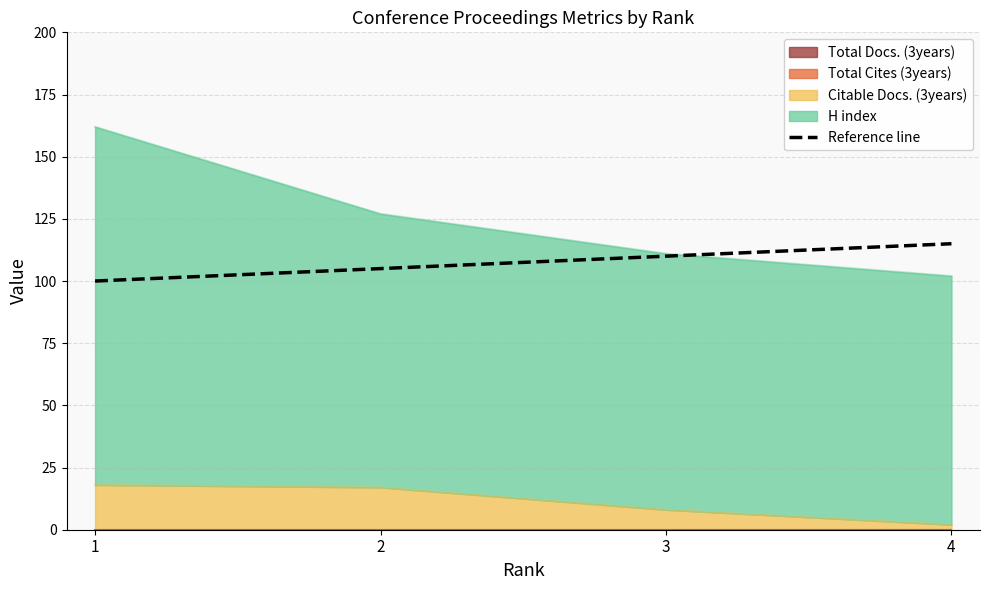

What is the value of the 4th point from the left?

115